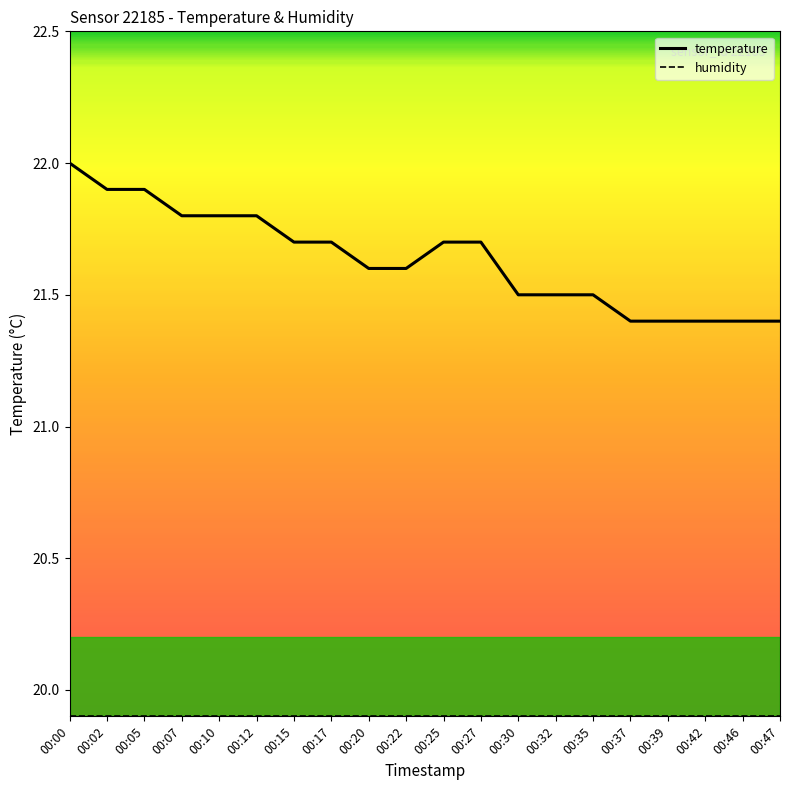

True or false: temperature has a value of 21.7 at 00:15.

True